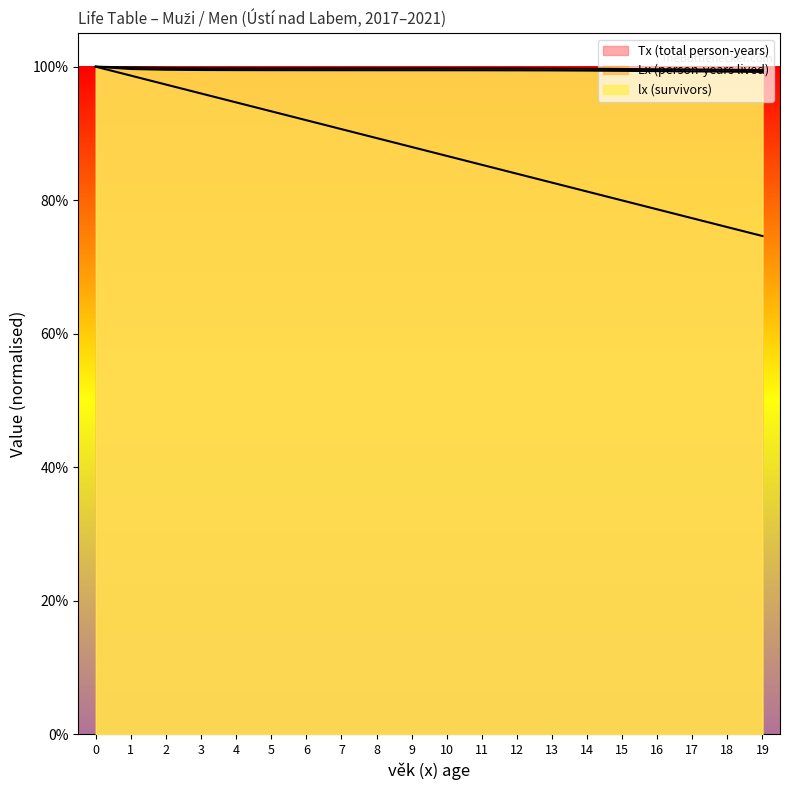

What is the value of the Tx point at the 8th from the left?

0.9